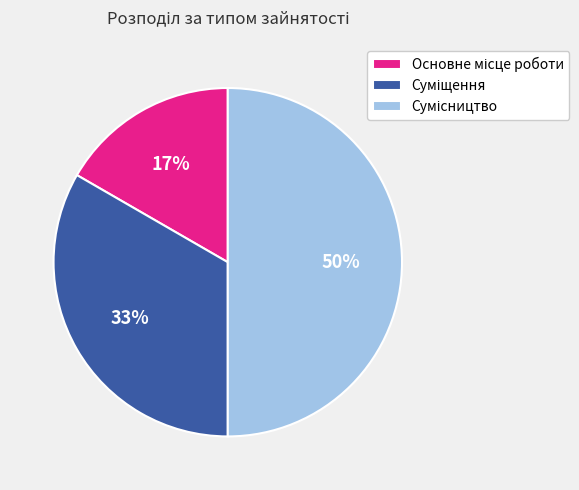

To the nearest percent, what is the average slice percentage?

33%